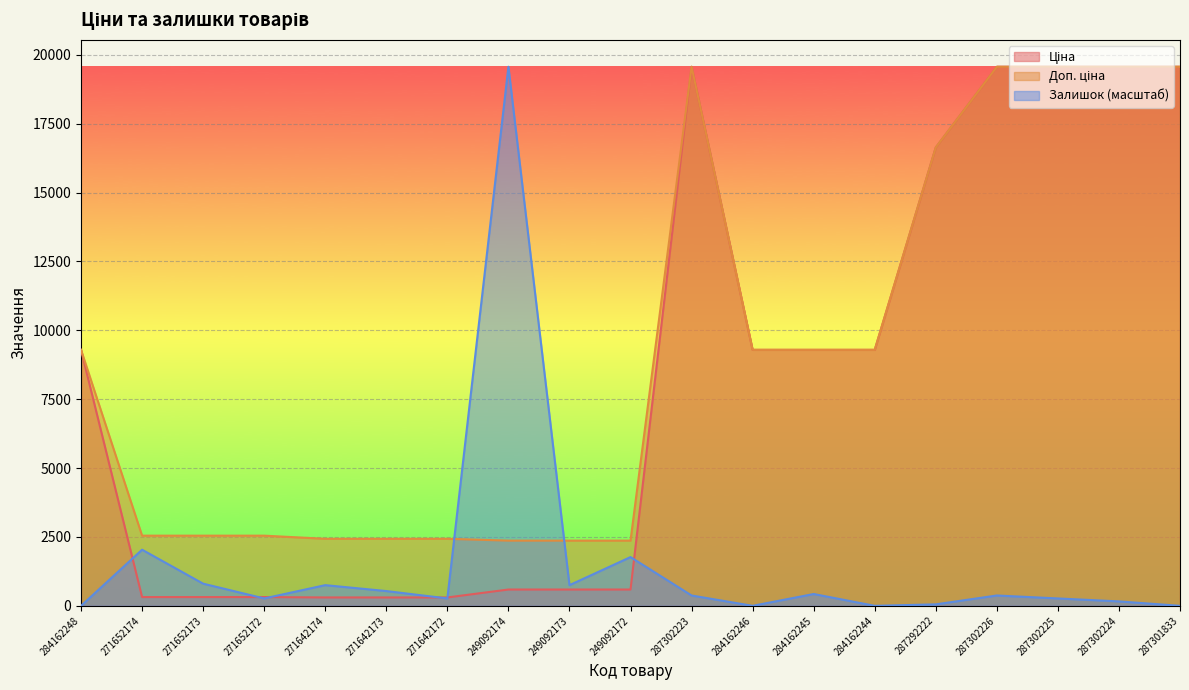

How many data points in Залишок are above 375?

10